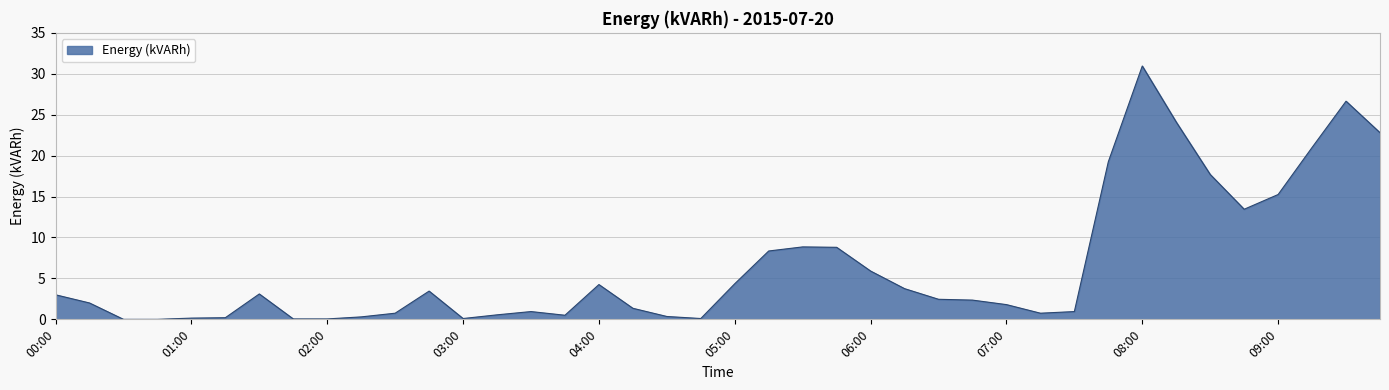

How many lines are shown in the chart?

1